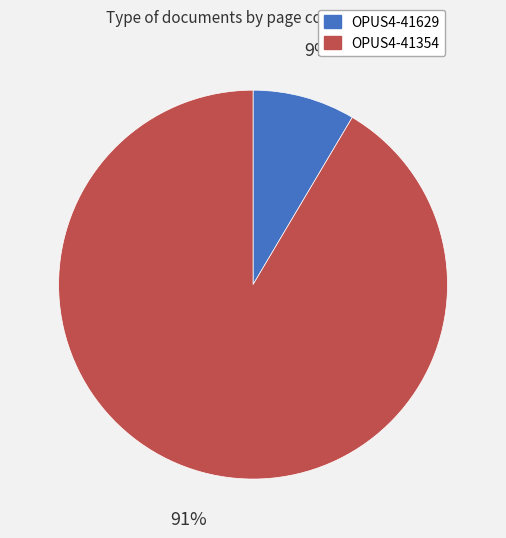

Is the sum of OPUS4-41354 and OPUS4-41629 greater than half?

Yes